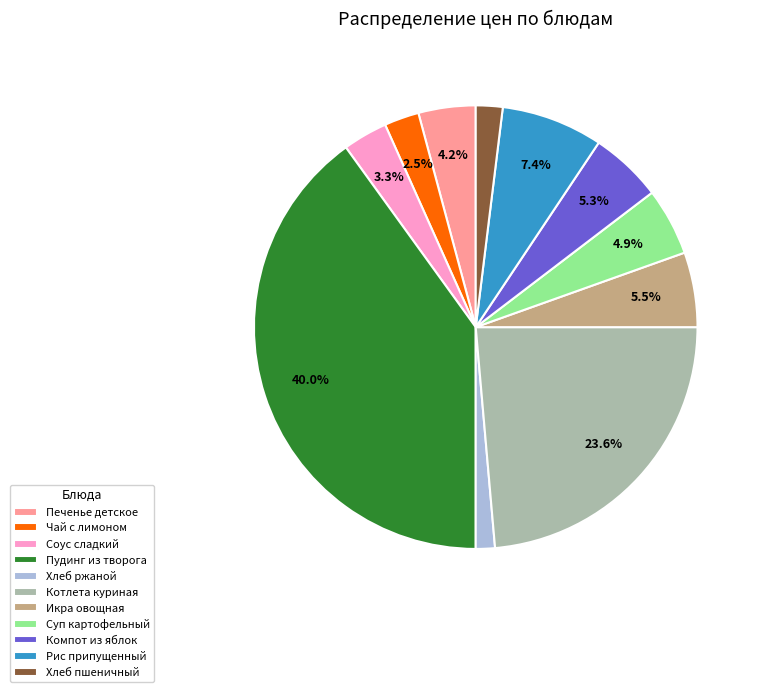

What percentage do Рис припущенный and Соус сладкий together represent?

10.7%